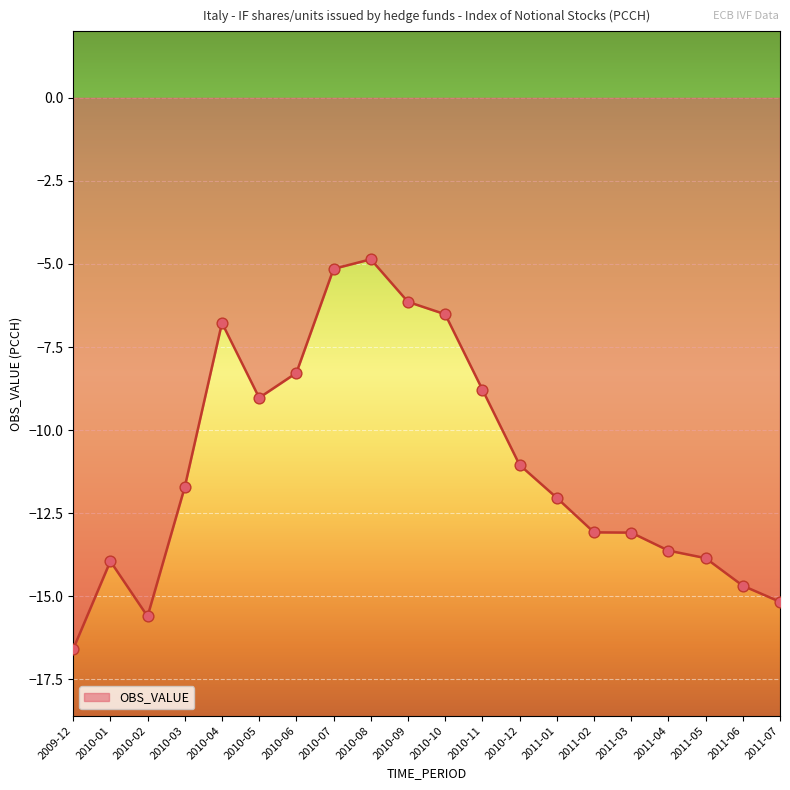

Between 2011-03 and 2011-01, which is larger?

2011-01